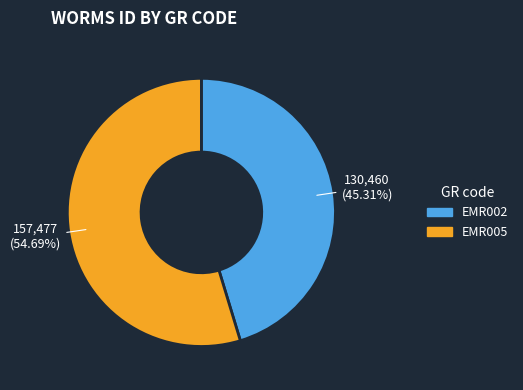

How many slices are in this pie chart?

2